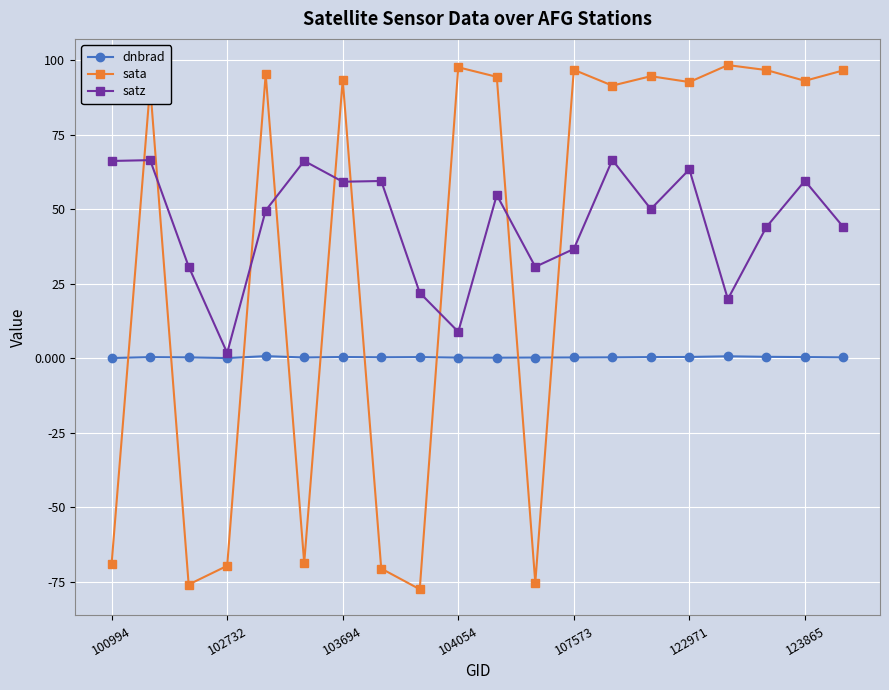

Which series has the largest total across all categories?

satz